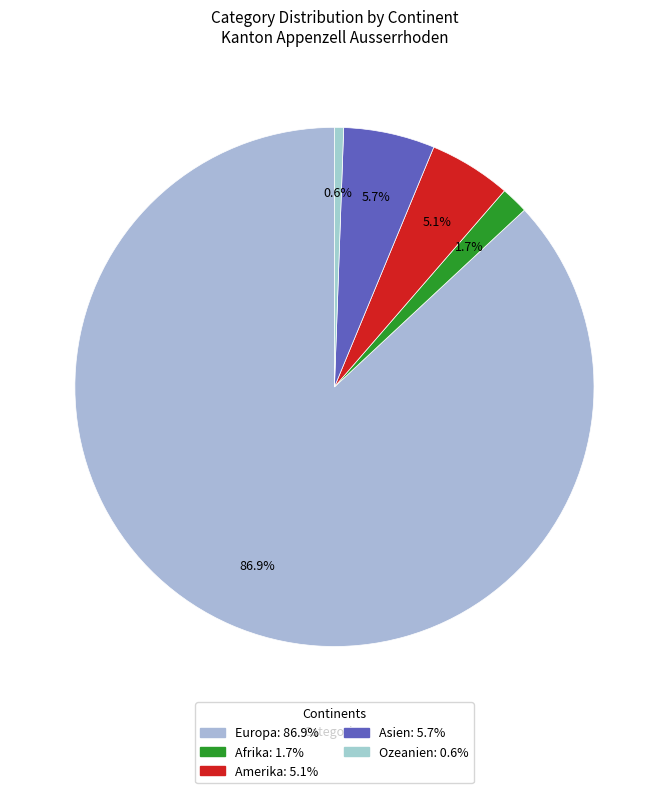

How many segments does this pie chart have?

5